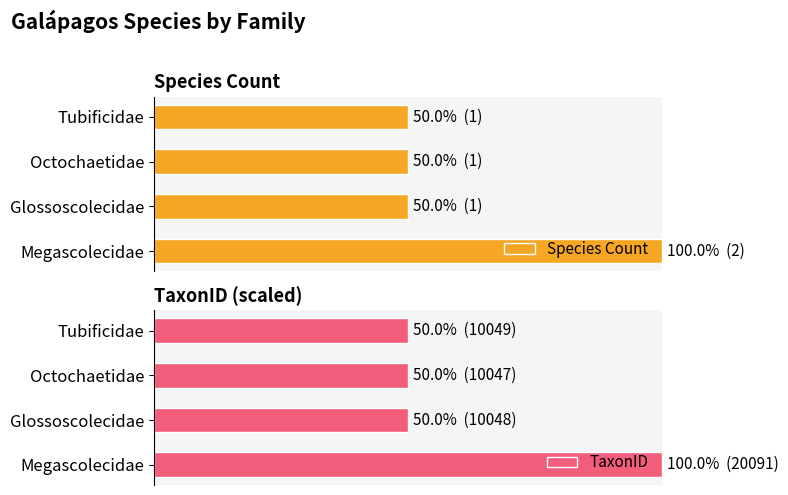

Reading left to right, list all the values displayed in this chart.

Species Count: 100.0	50.0	50.0	50.0
TaxonID: 100.0	50.0	50.0	50.0